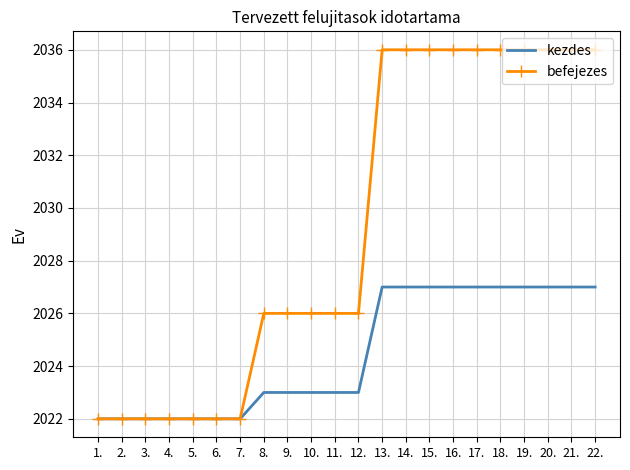

List the series in order of their overall mean, lowest first.

kezdes, befejezes